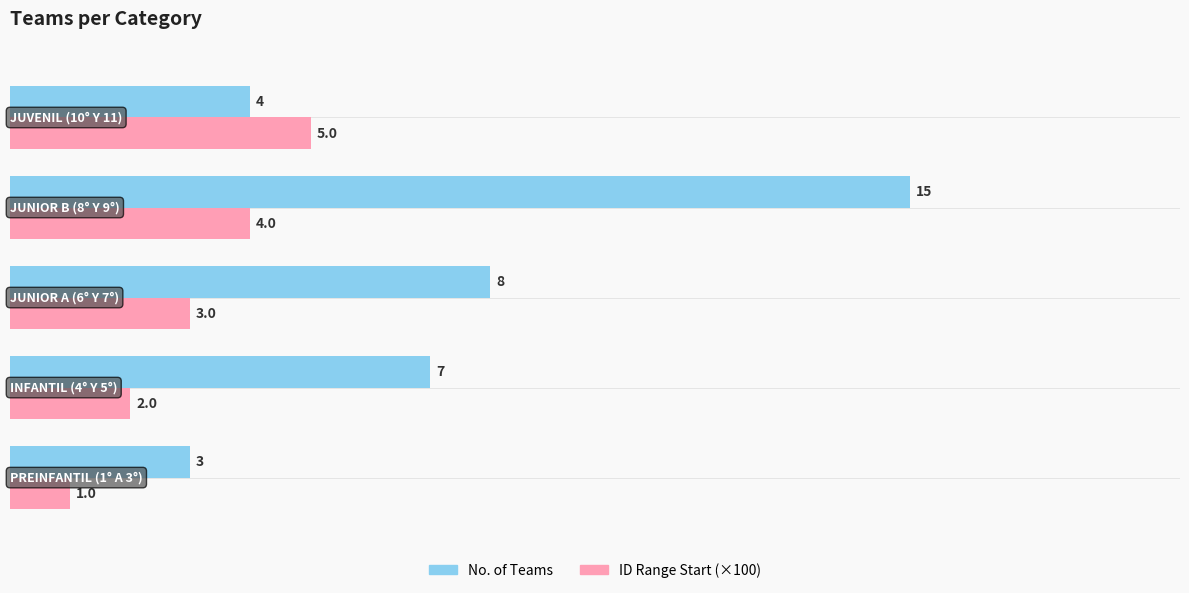

Count the ID Range Start (×100) values in the range 2 to 4.

3